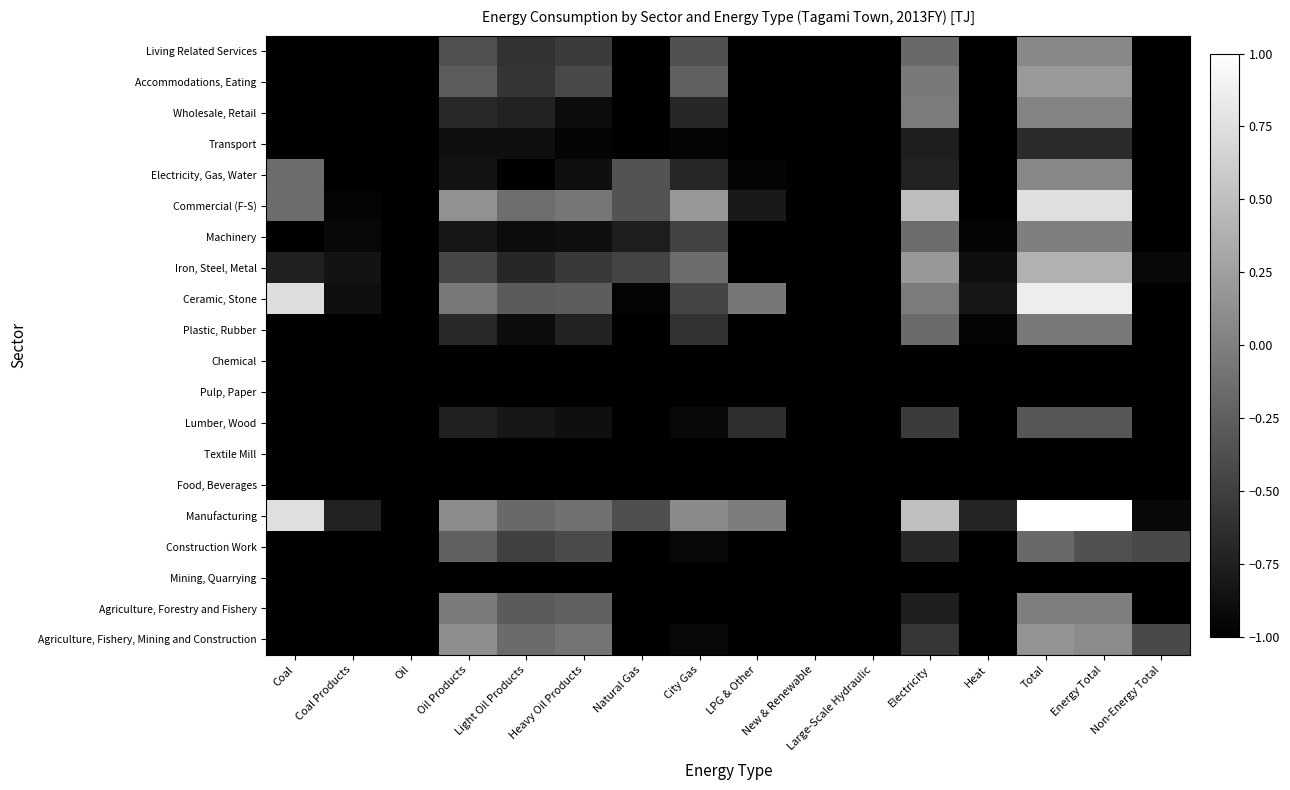

What is the greatest value displayed?

1.0